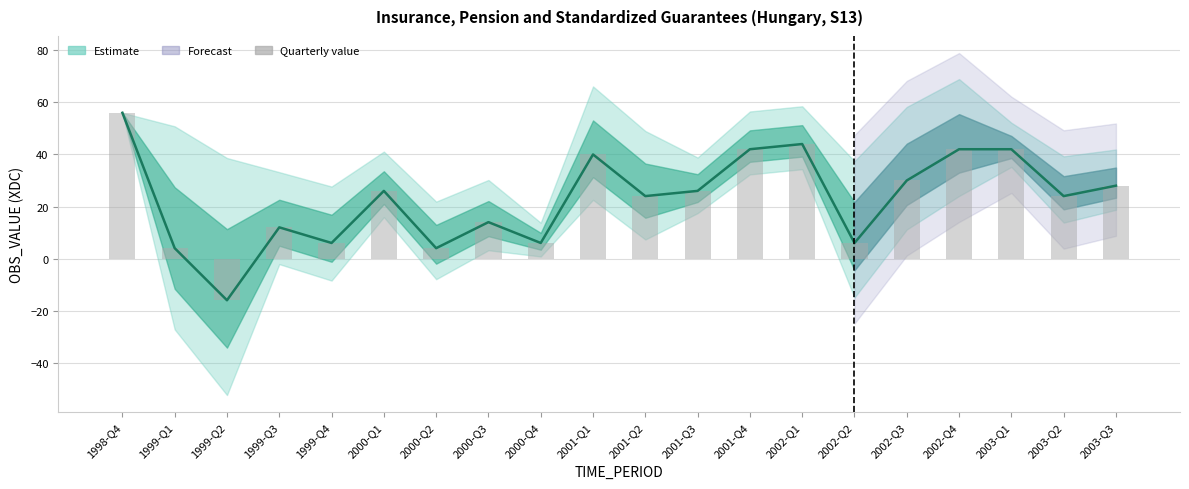

At how many categories does at least one series exceed 35?

6